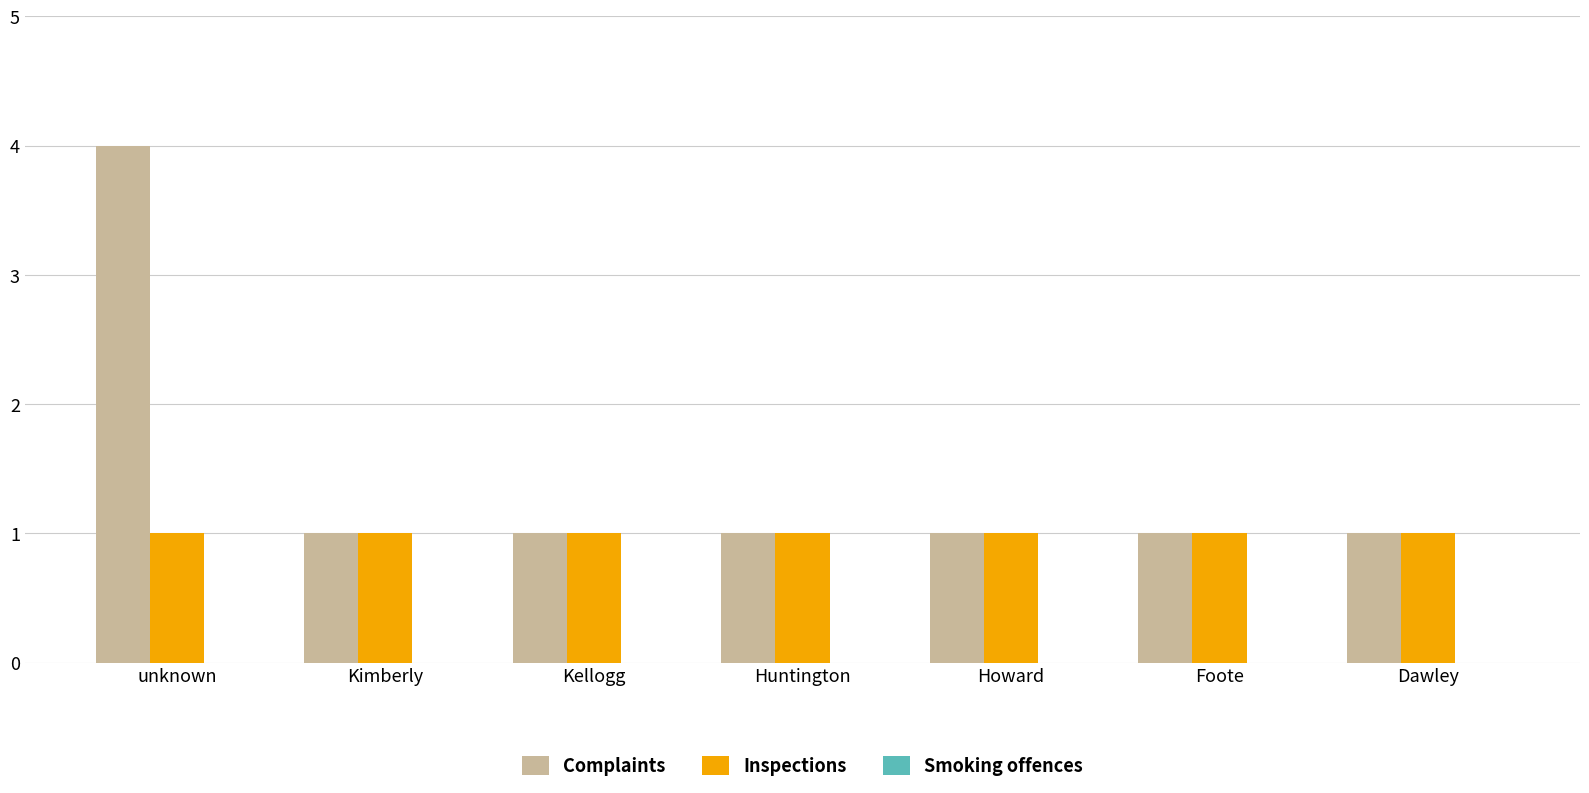

Which series has the widest spread of values?

Complaints